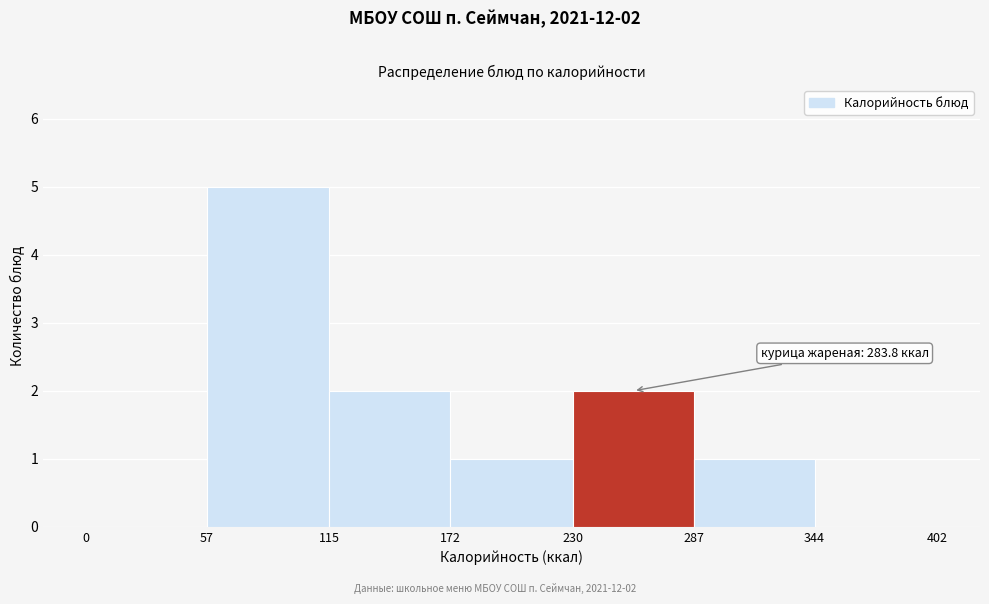

Which range on the x-axis has the tallest bar?

57 to 115